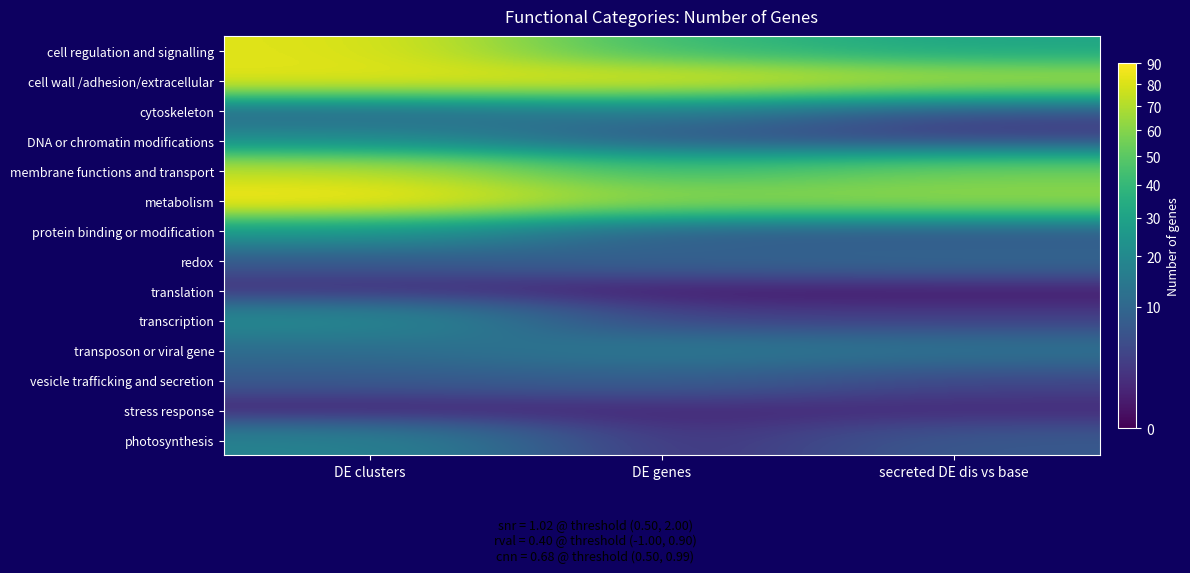

At which category is the sum across all series the highest?

DE clusters